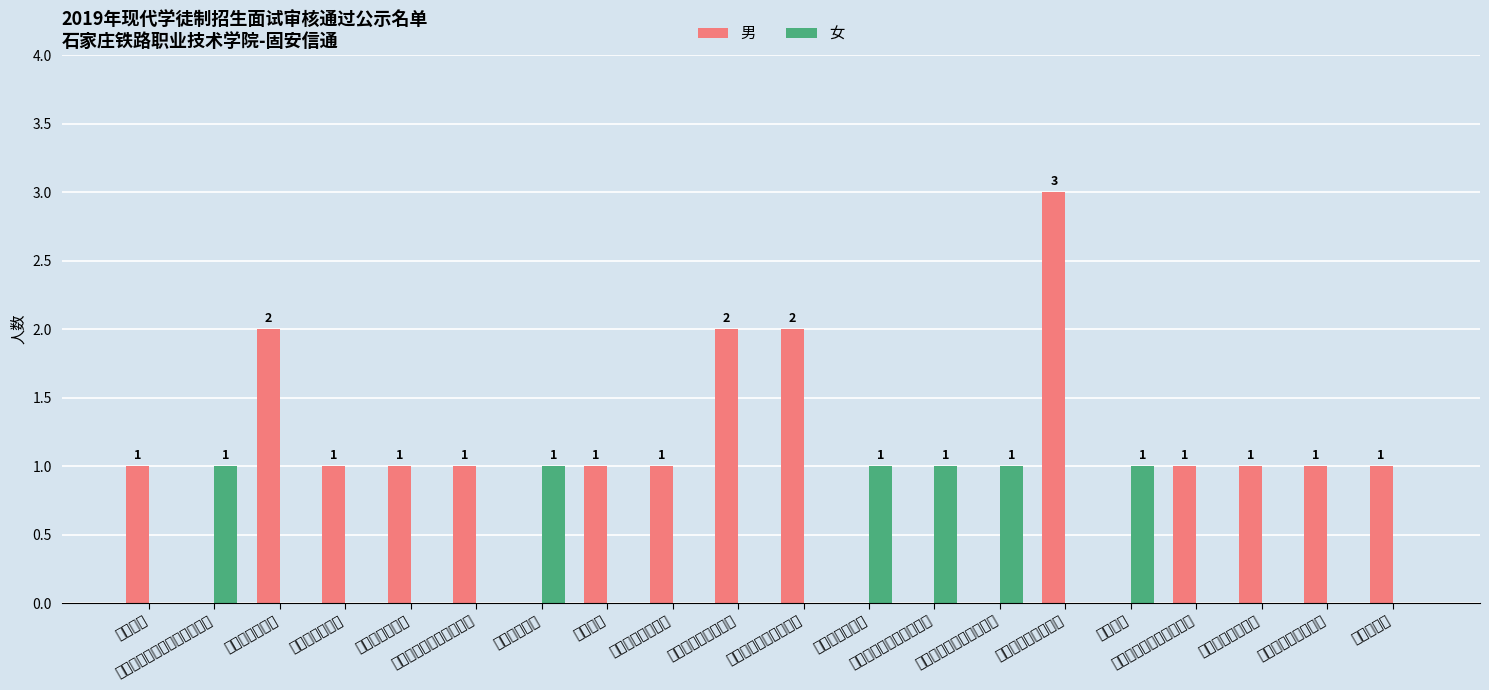

What is the difference between the second highest and second lowest values in the 男 series?

2